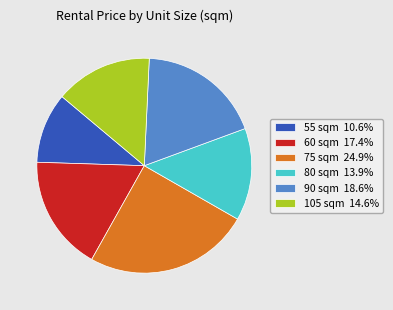

Do 90 sqm 18.6% and 55 sqm 10.6% together represent more than half of the pie?

No